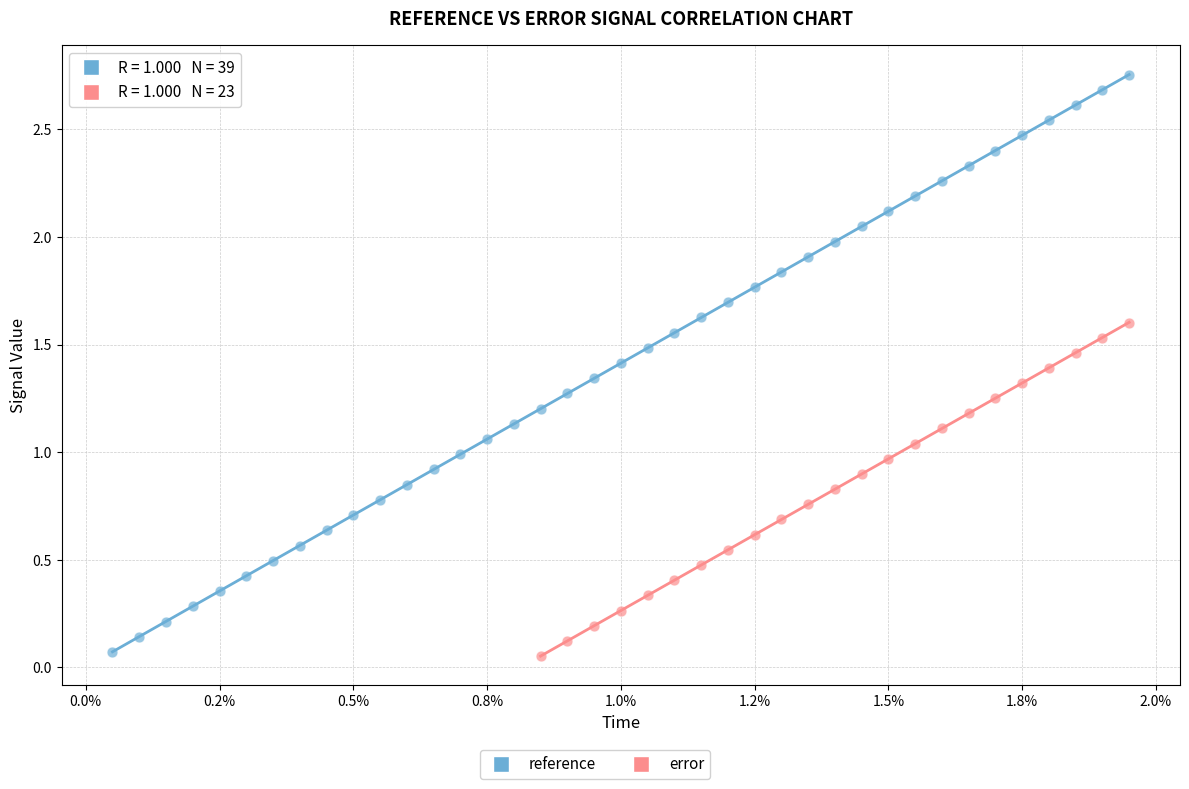

Which series has the largest Y range (max minus min)?

reference